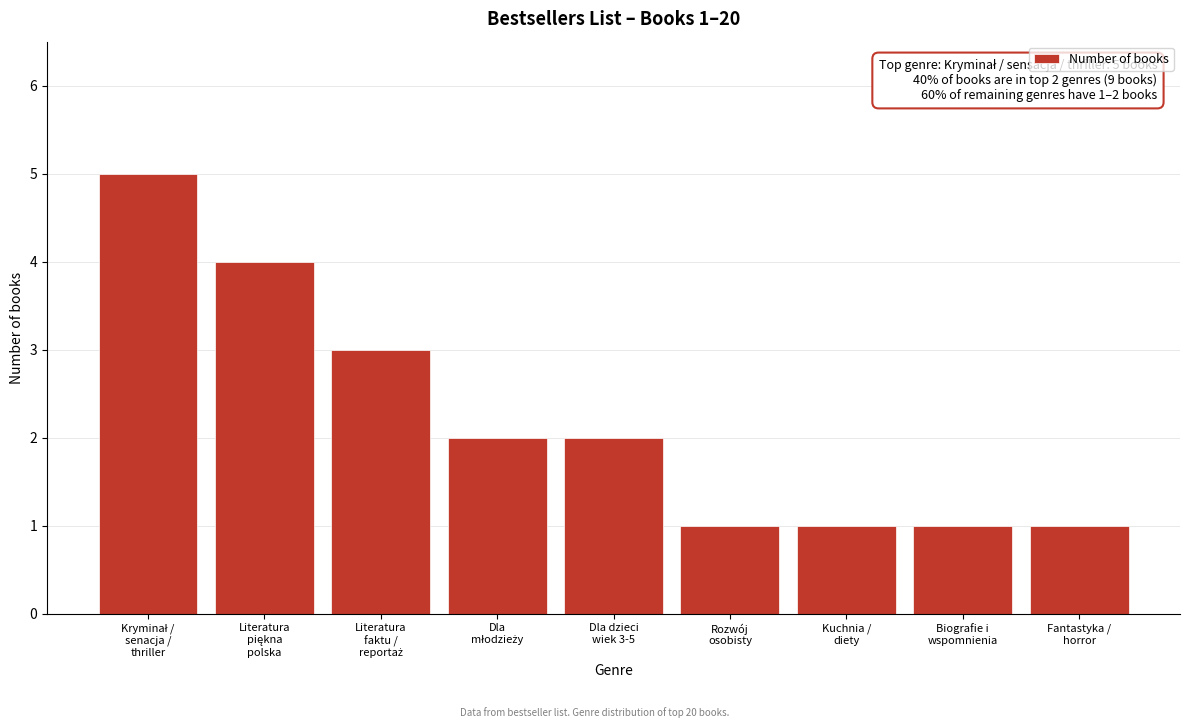

Reading left to right, transcribe all the data shown in this chart.

5	4	3	2	2	1	1	1	1